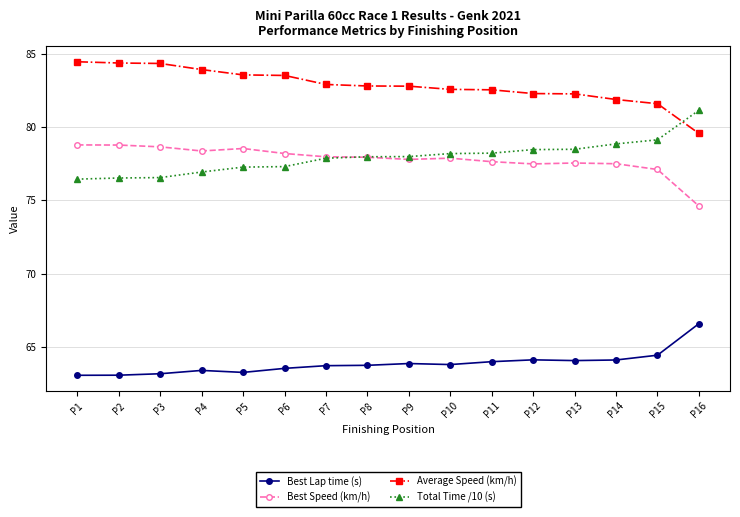

What is the value of the Best Lap time (s) point at the 6th from the left?

63.5